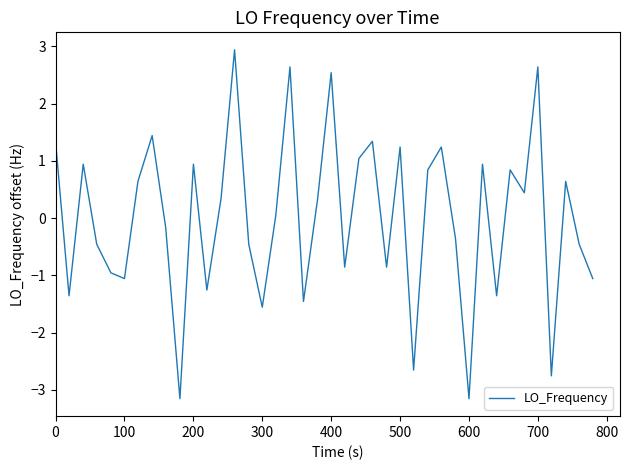

What is the difference between the maximum and minimum values?

6.1